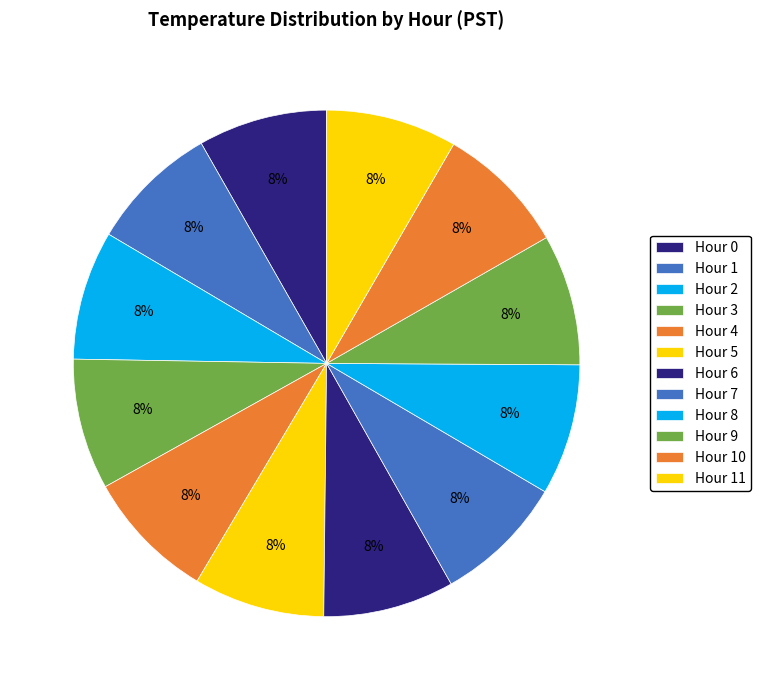

Is it true that Hour 6 is 3% of the pie?

False